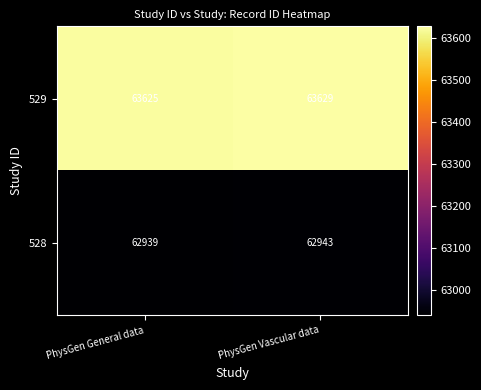

Reading left to right, extract all data points from this chart.

529: PhysGen General data=63625	PhysGen Vascular data=63629
528: PhysGen General data=62939	PhysGen Vascular data=62943